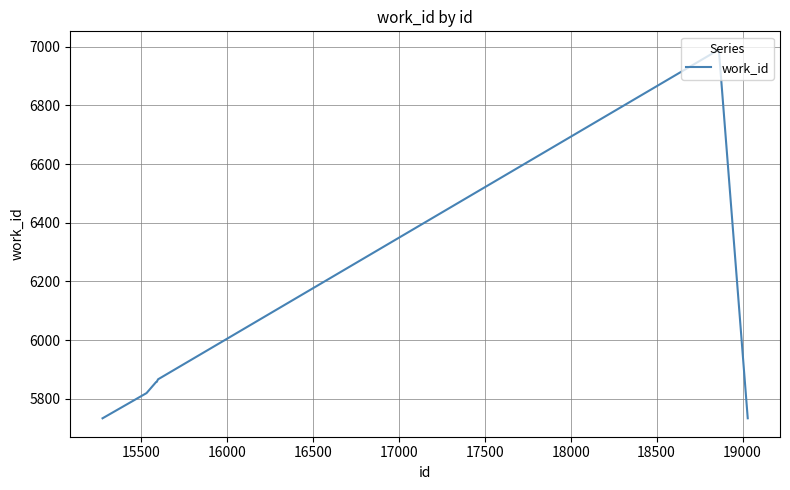

What is the difference between the maximum and minimum values?

1257